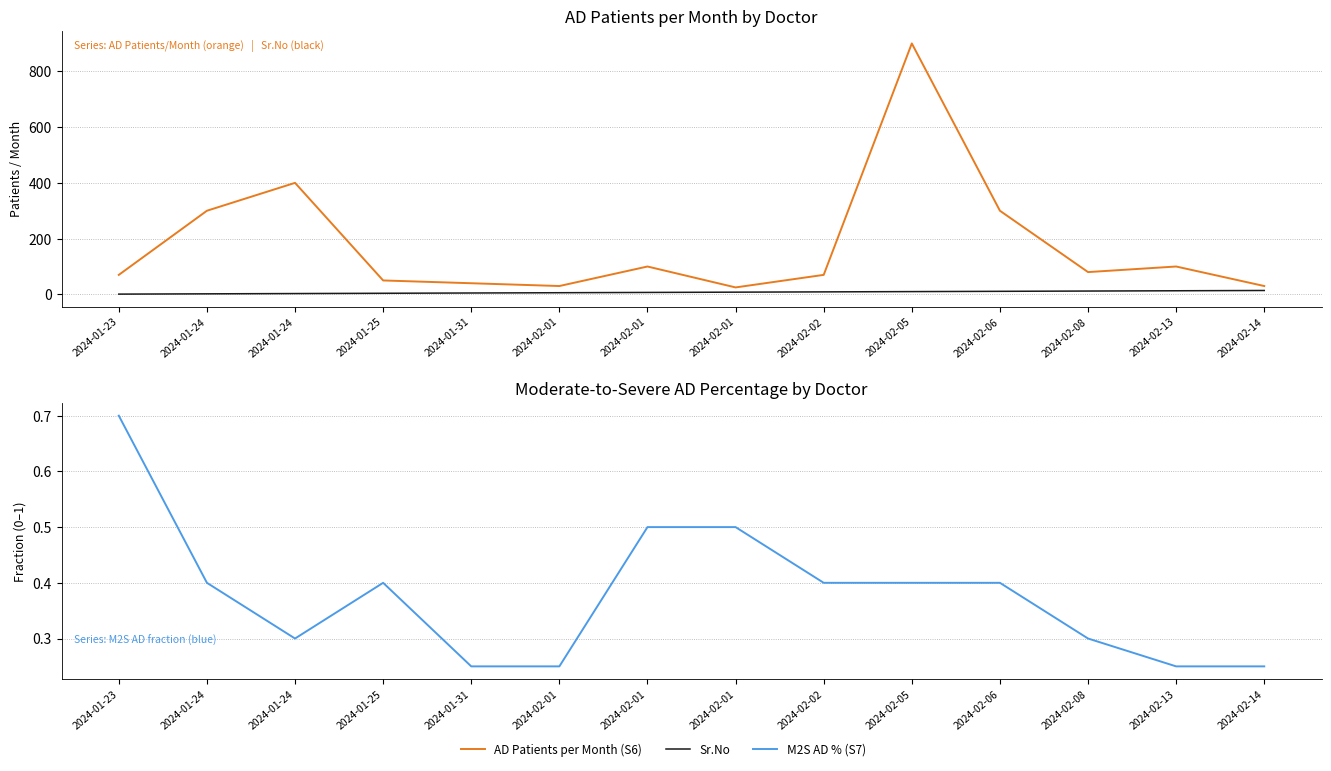

Which series has the largest total across all categories?

AD Patients per Month (S6)